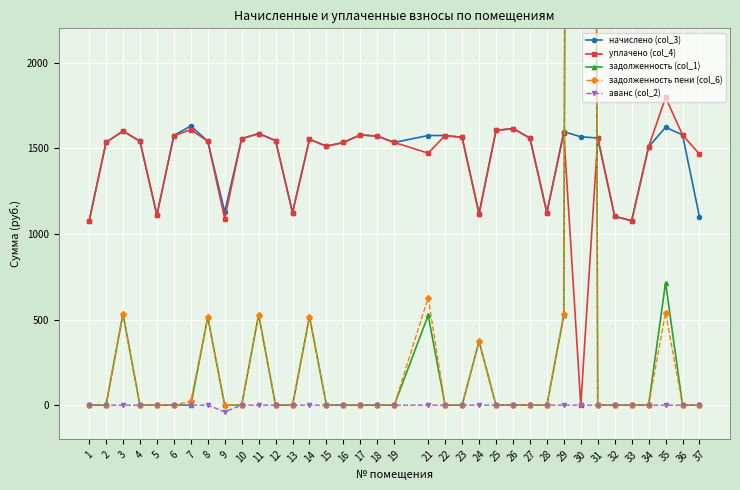

At how many categories does at least one series exceed 10042?

1